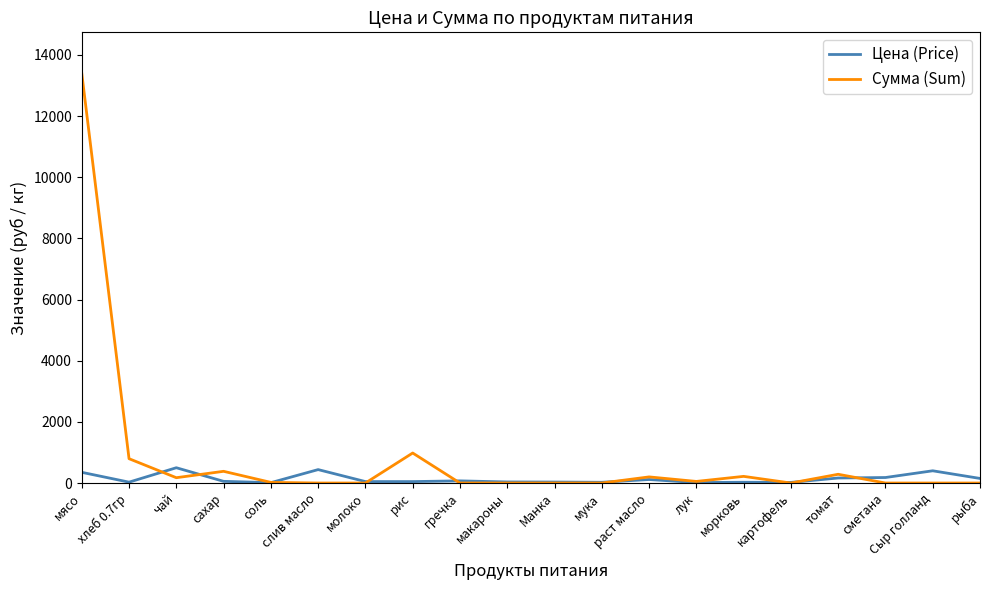

Which series has the largest total across all categories?

Сумма (Sum)